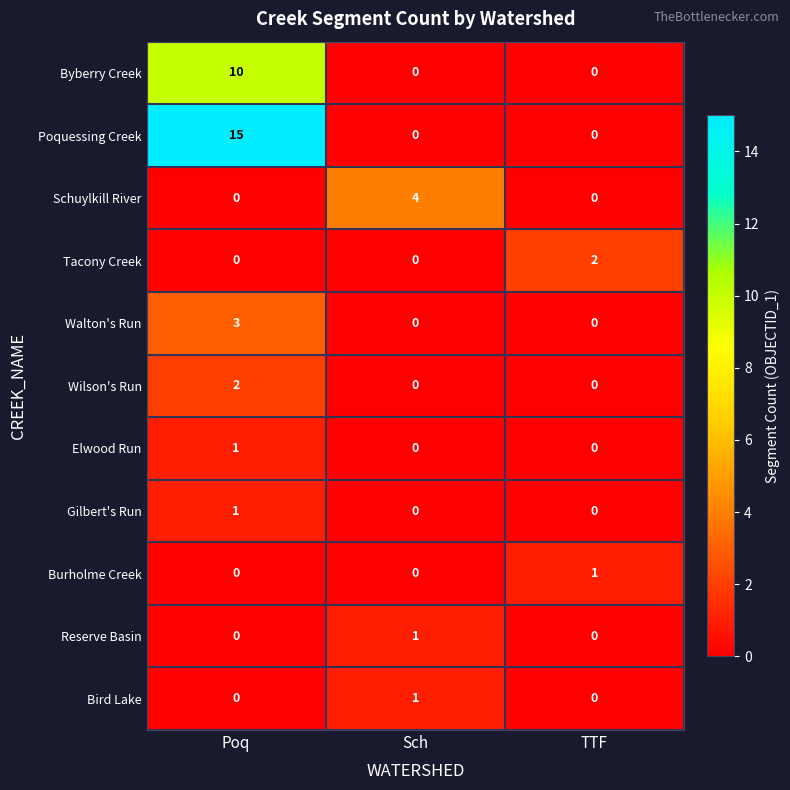

At how many categories does at least one series exceed 10?

1